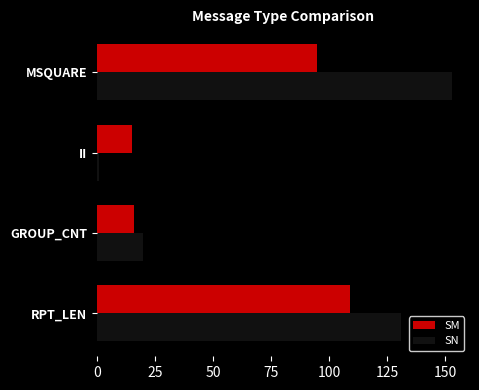

What is the sum of all SN values?

305